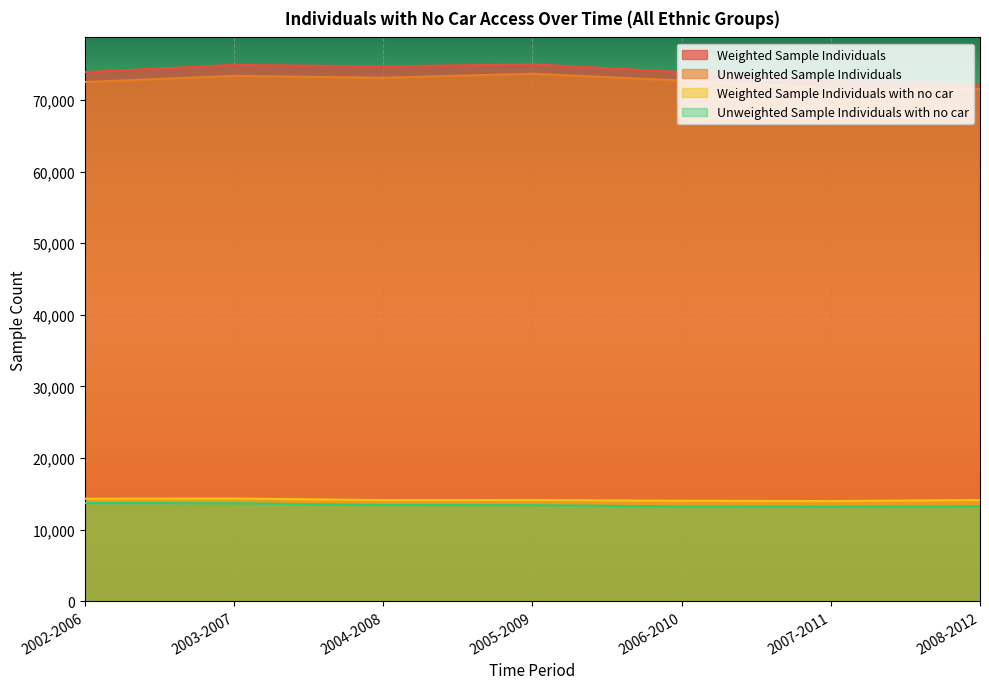

The value of Unweighted_Sample_Individuals_with_no_car at 2003-2007 is 4263. True or false?

False